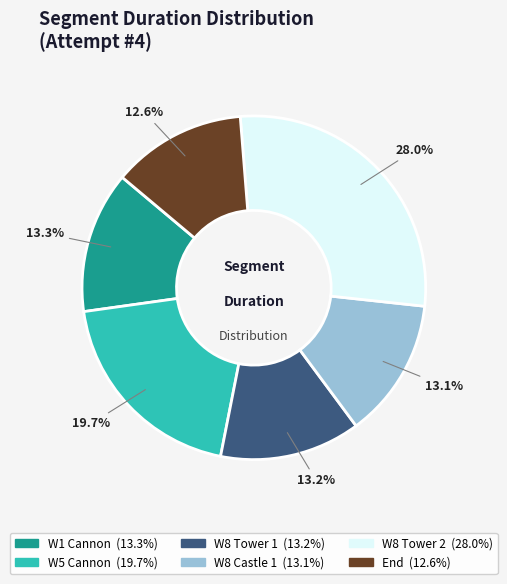

Count the number of slices in the pie.

6